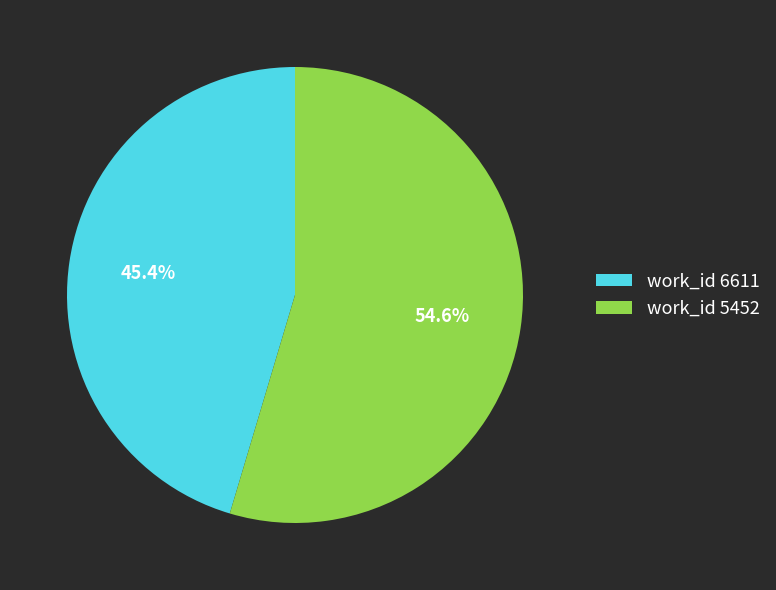

How many segments does this pie chart have?

2